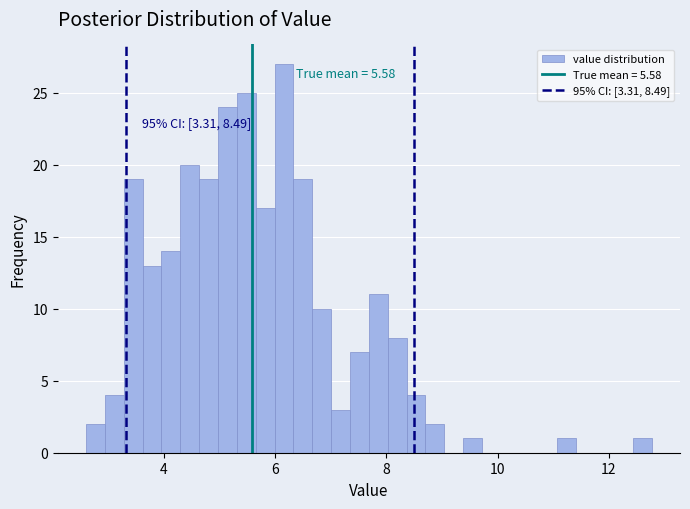

Around what value on the x-axis is the tallest bar? Give the approximate position of its centre, as read against the axis.

6.2